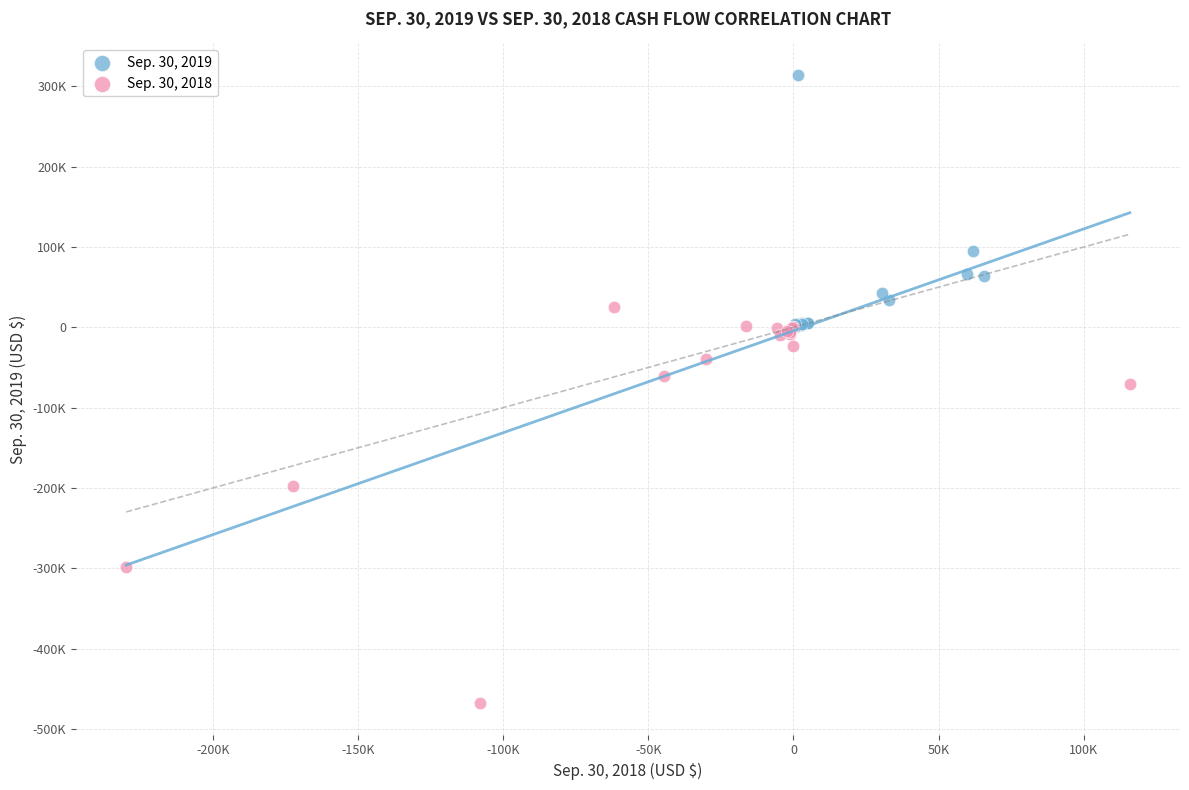

What are all the series names shown in the legend?

Sep. 30, 2019, Sep. 30, 2018